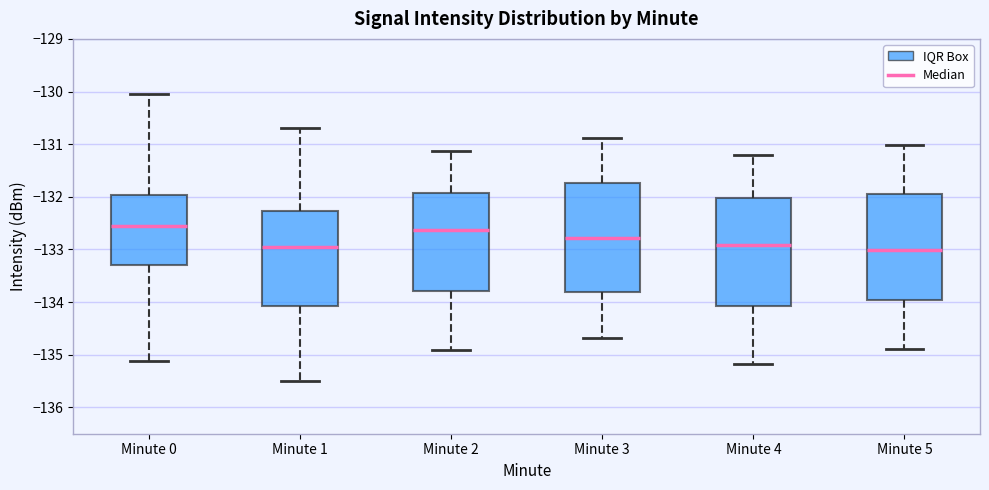

Where is the upper edge of the box for Minute 0 on the y-axis? The values are not printed on the chart, so give them approximately, as read against the axis.

-132.0